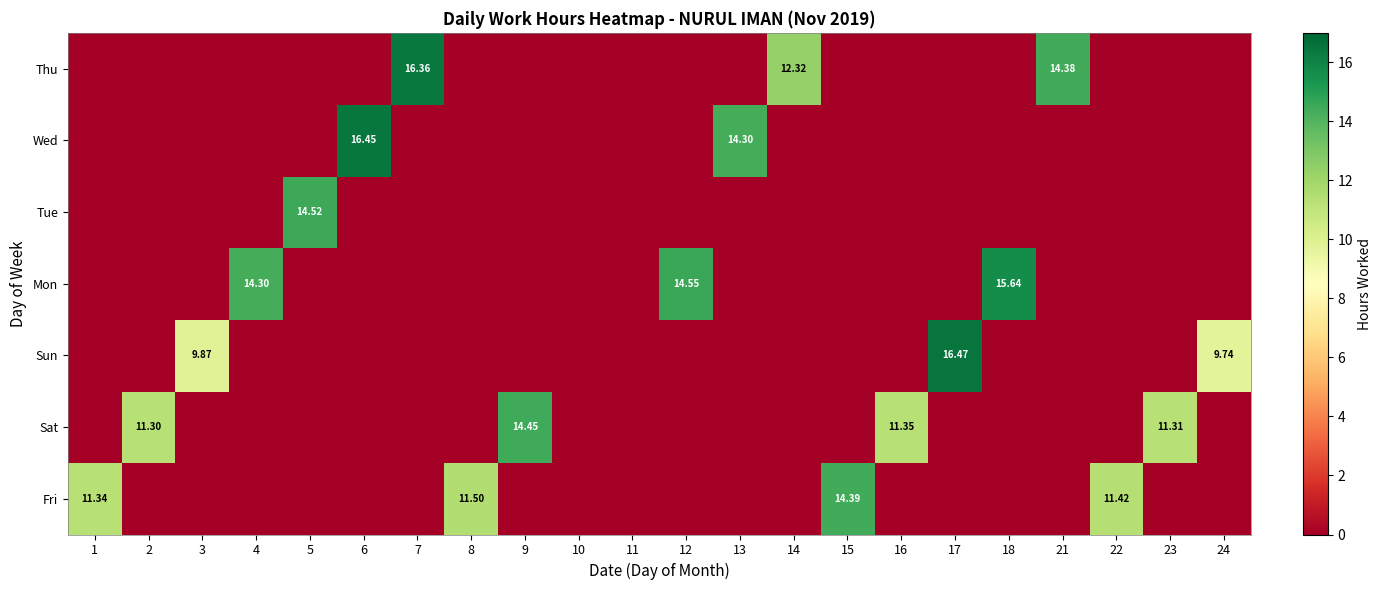

How many values in Tue are above zero?

1